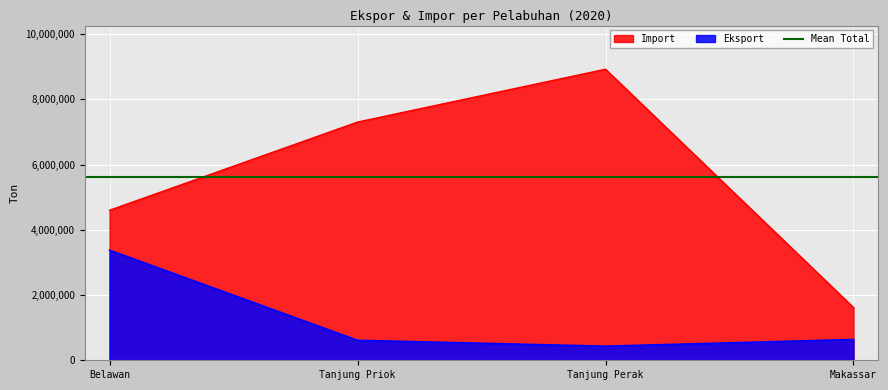

What is the minimum value shown in the chart?

431905